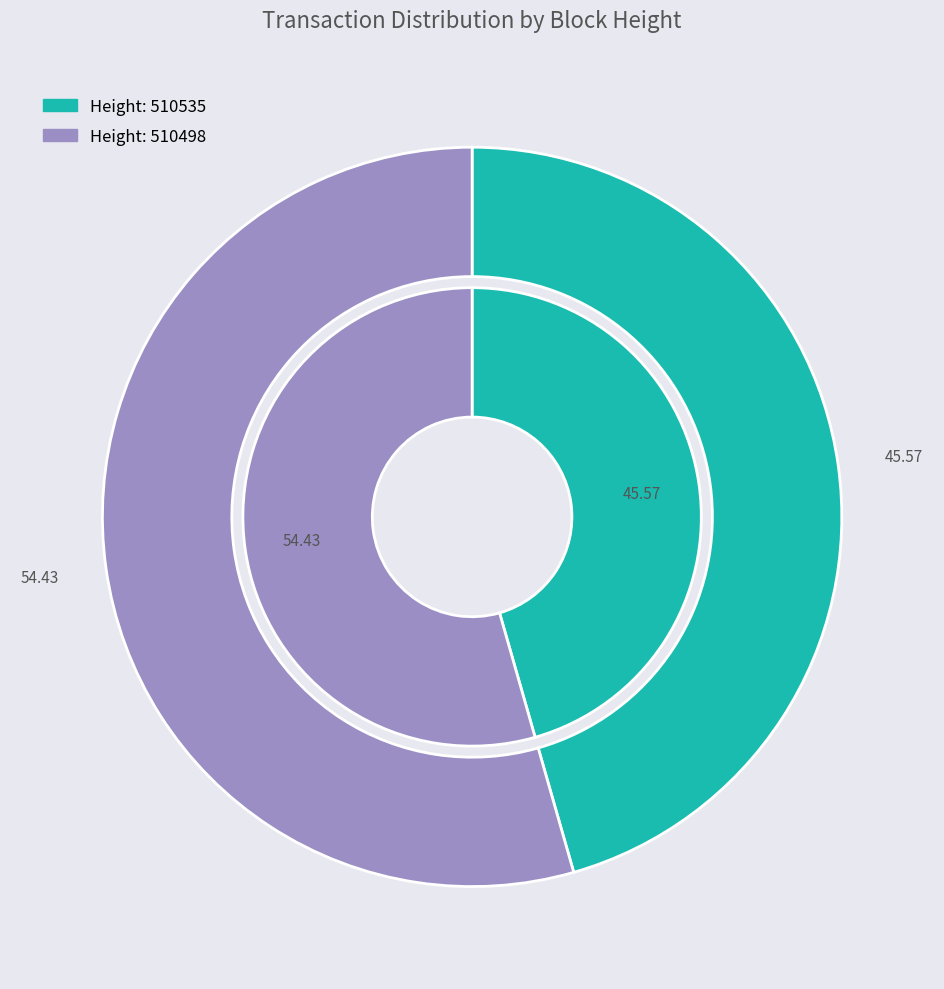

Is there any slice that represents more than half of the pie?

Yes